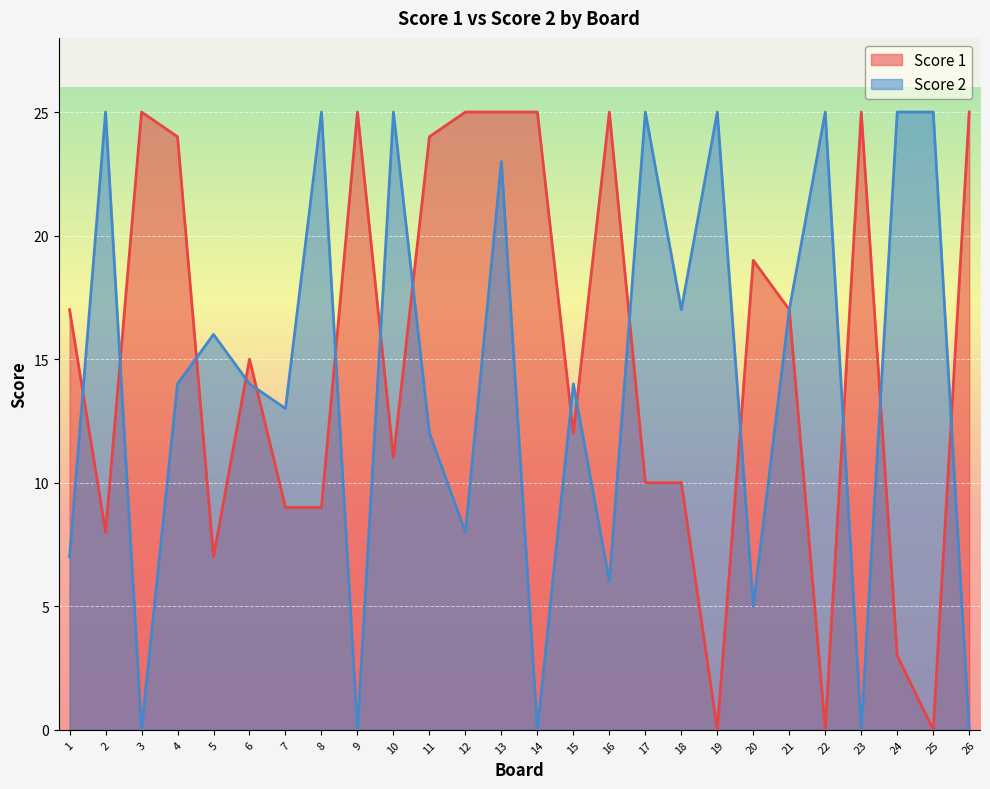

Reading right to left, transcribe all the data shown in this chart.

Score 1: 25	0	3	25	0	17	19	0	10	10	25	12	25	25	25	24	11	25	9	9	15	7	24	25	8	17
Score 2: 0	25	25	0	25	17	5	25	17	25	6	14	0	23	8	12	25	0	25	13	14	16	14	0	25	7